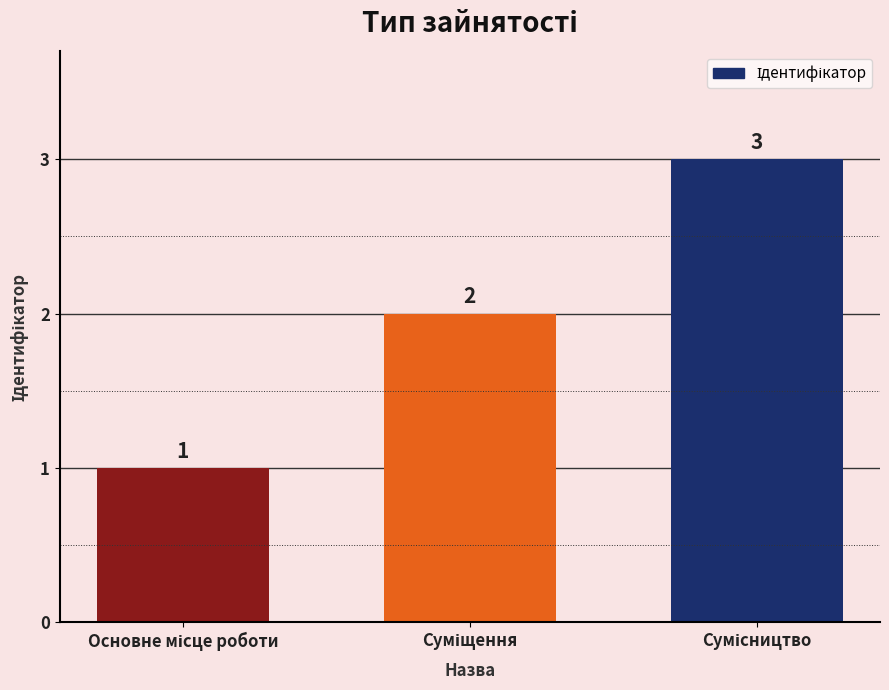

What is the maximum value shown in the chart?

3